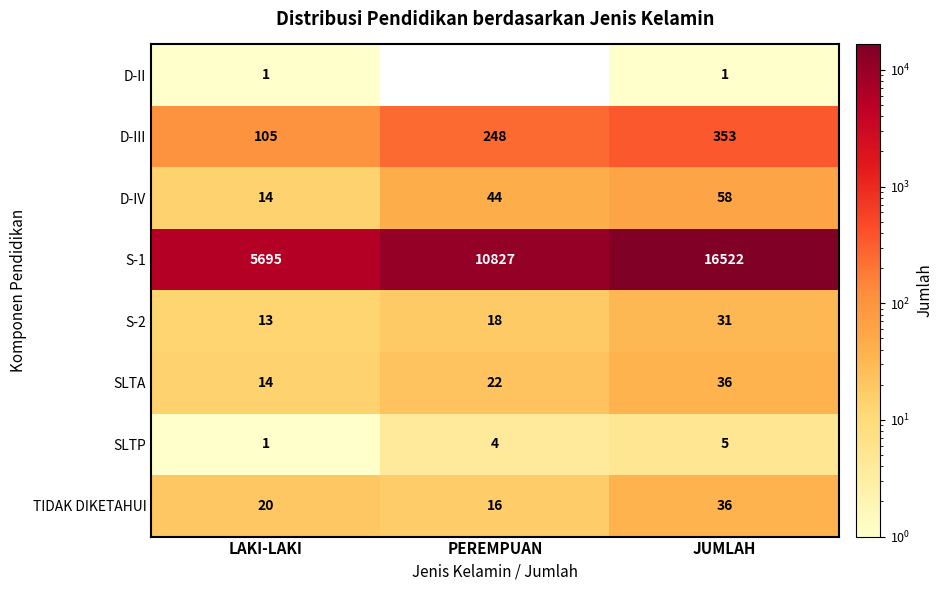

Which series has the largest total across all categories?

S-1